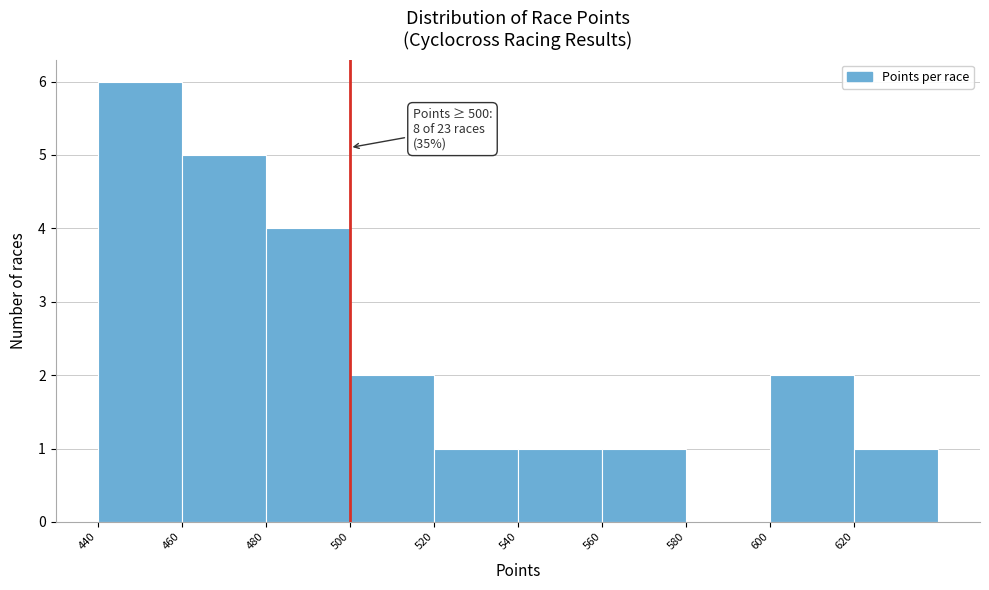

Which range on the x-axis has the tallest bar?

440 to 460